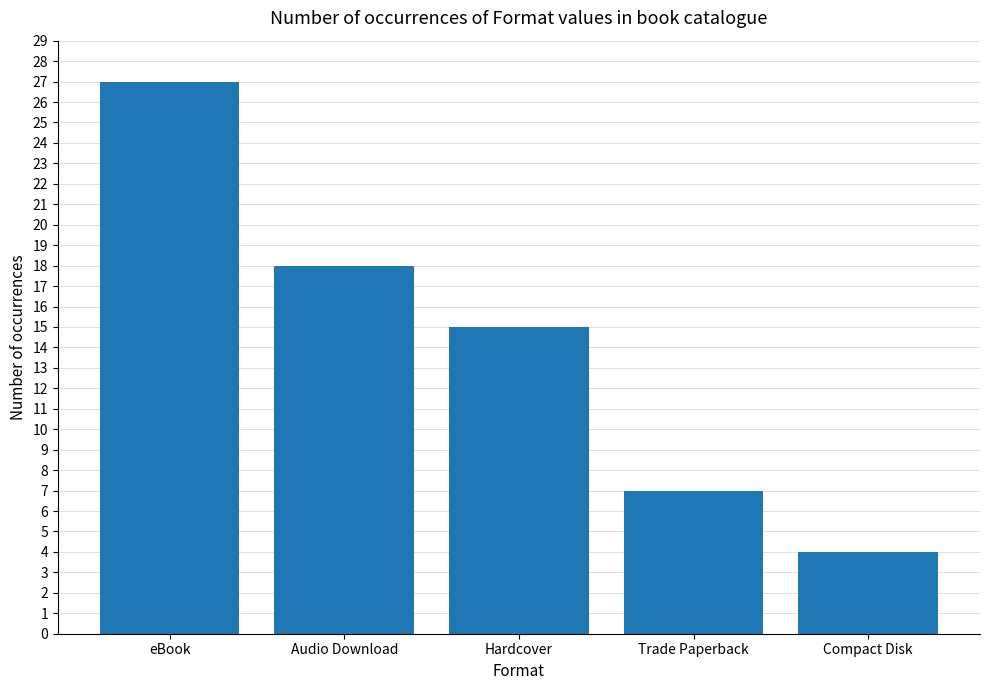

What is the sum of the values at eBook and Compact Disk?

31